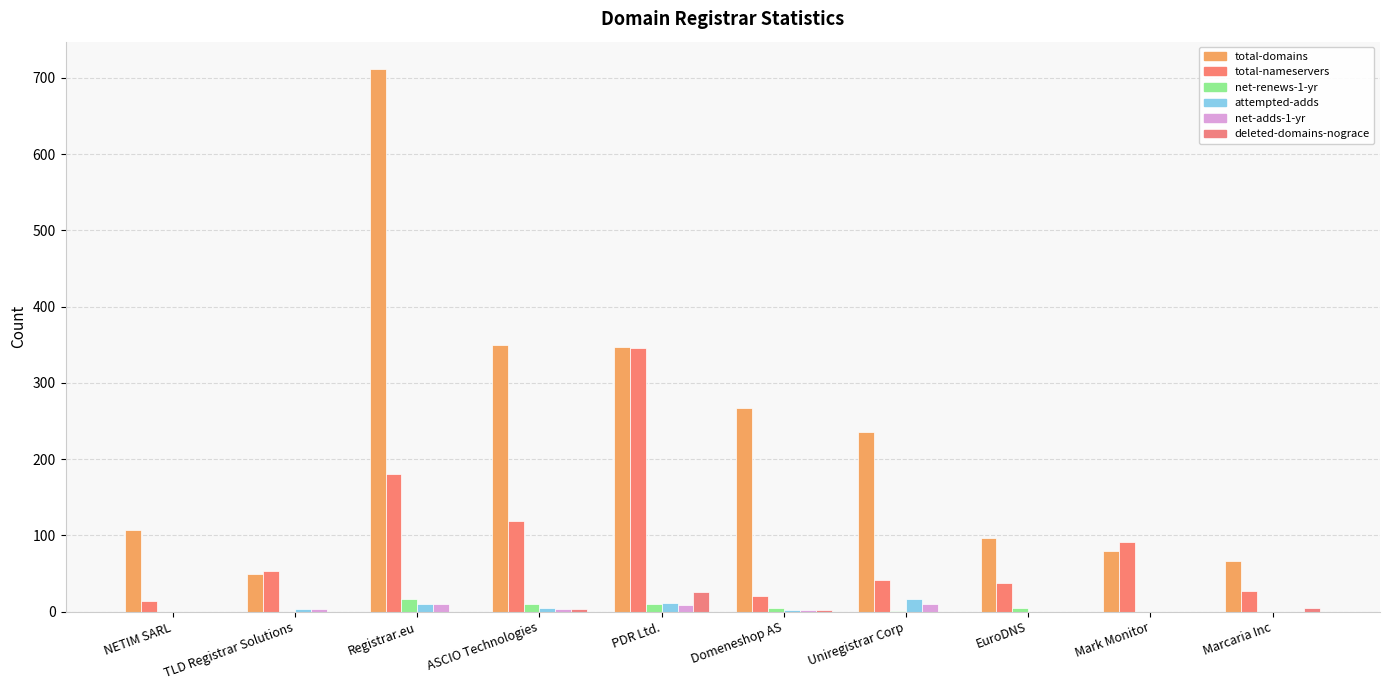

What is the difference between the maximum and minimum values in the total-domains series?

663